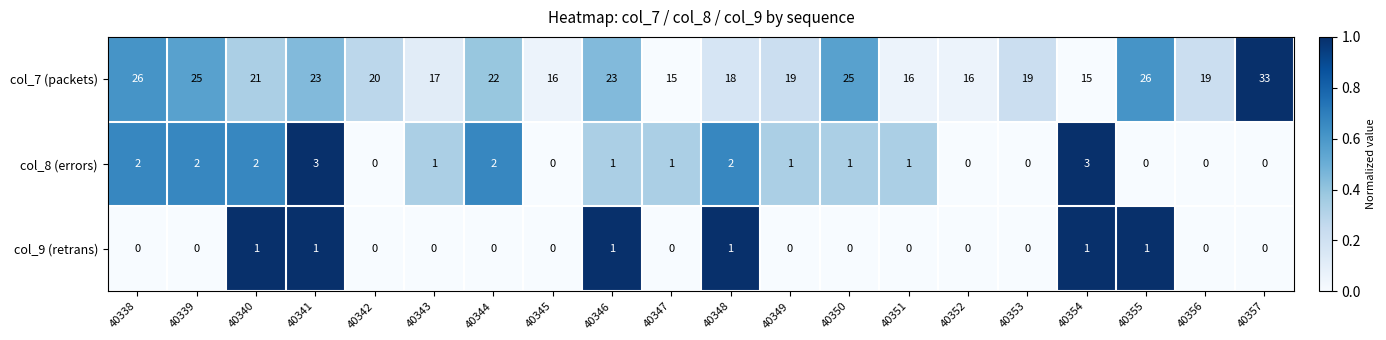

At 40355, list the series in order from largest to smallest.

col_7 (packets), col_9 (retrans), col_8 (errors)